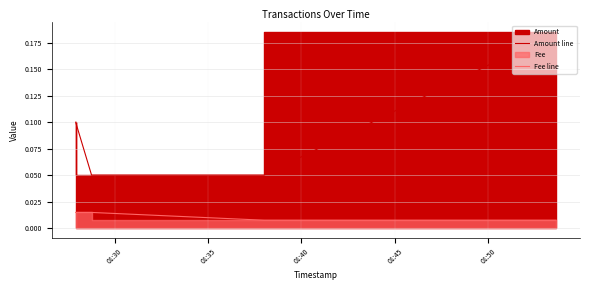

At which label is Fee line closest to 0?

01:40